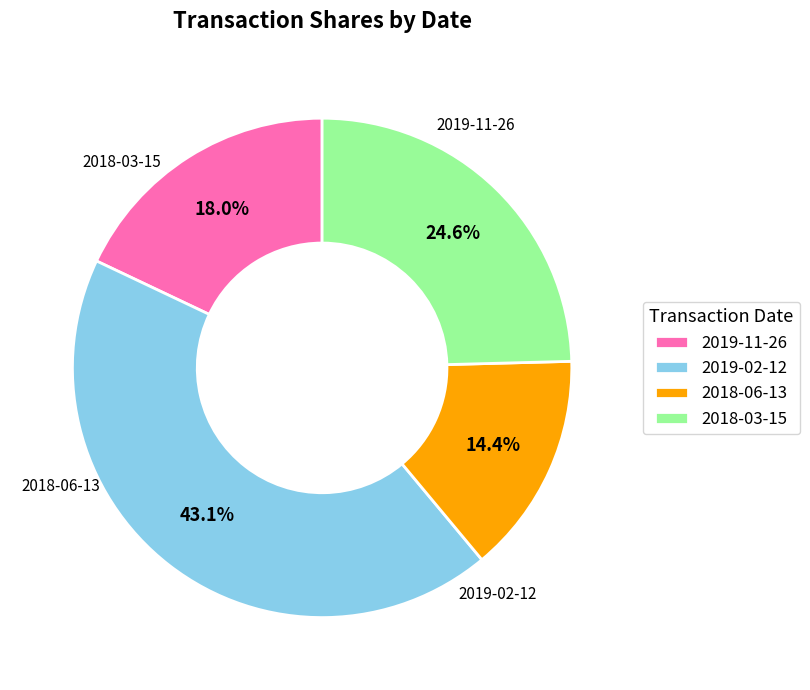

Is the sum of 2018-06-13 and 2019-11-26 greater than half?

No